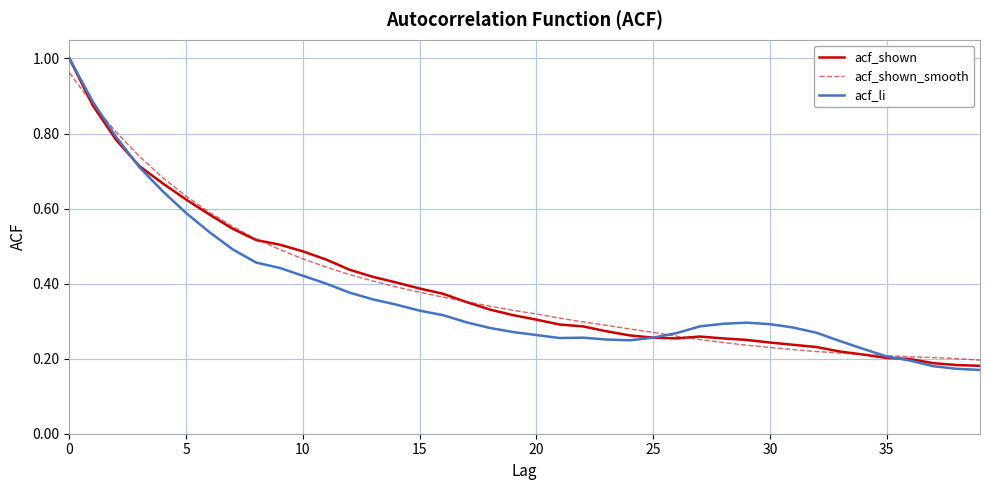

What is the maximum value shown in the chart?

1.0